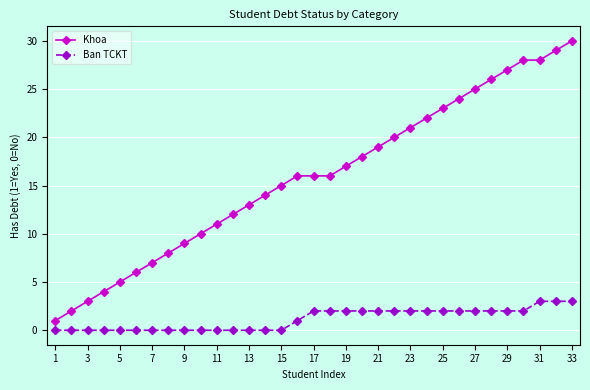

What is the sum of all Khoa values?

525